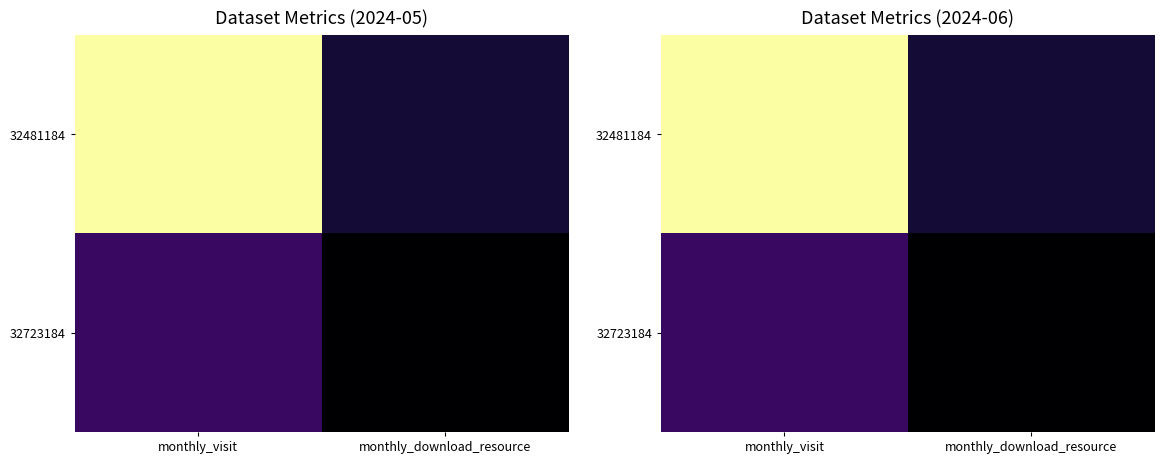

The 32481184 series shows 172 at monthly_visit. True or false?

False